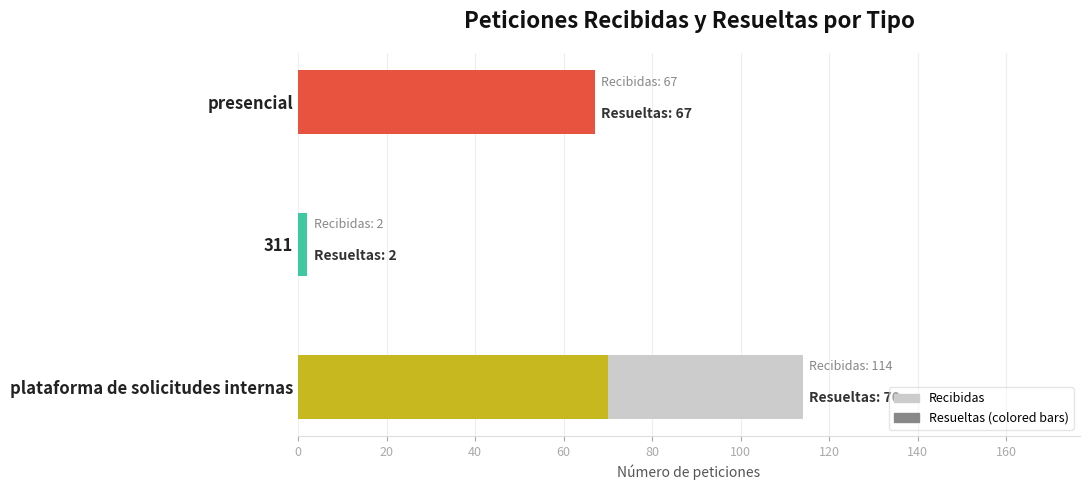

What is the change in value from 0 to 20?

-65